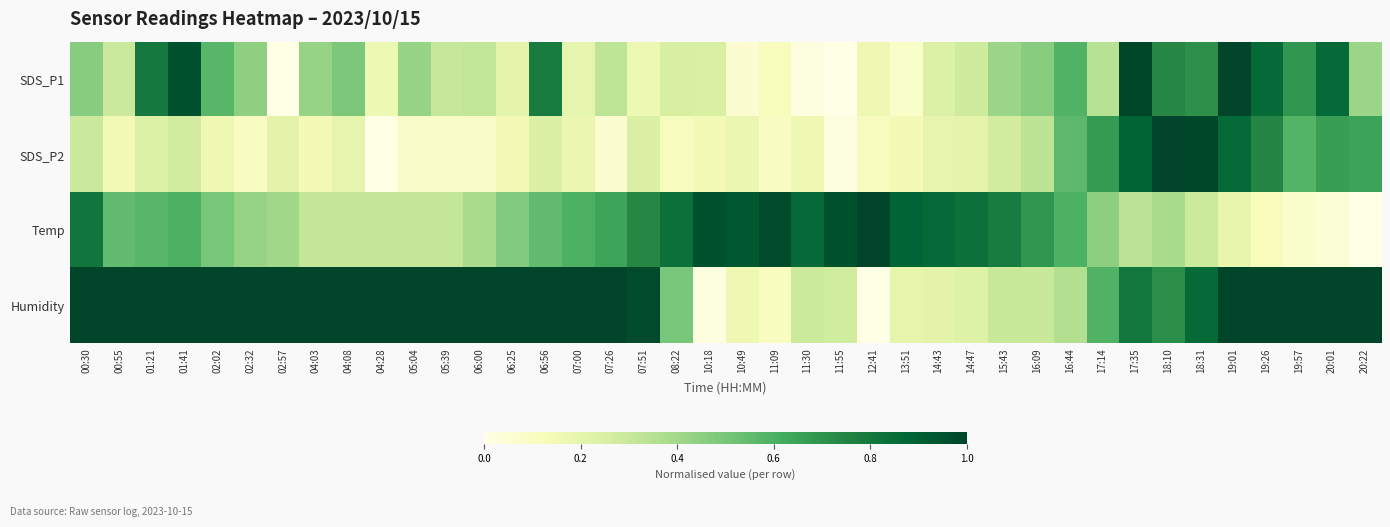

Which series has the largest range (max minus min)?

Humidity